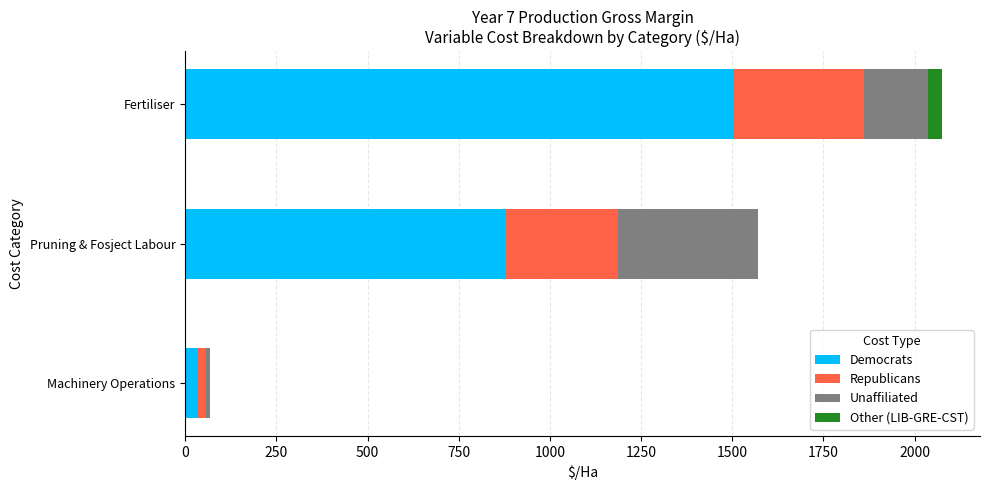

At which category is the sum across all series the highest?

Fertiliser